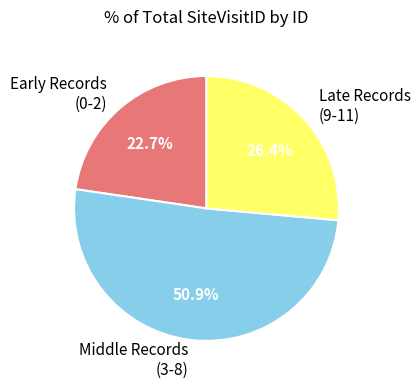

Between Early Records (0-2) and Late Records (9-11), which is larger?

Late Records (9-11)